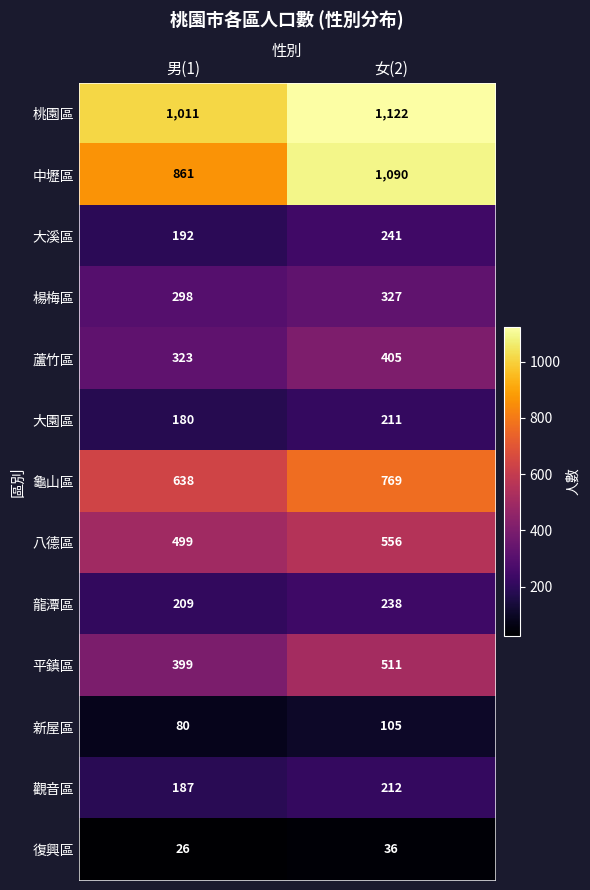

What is the maximum value shown in the chart?

1122